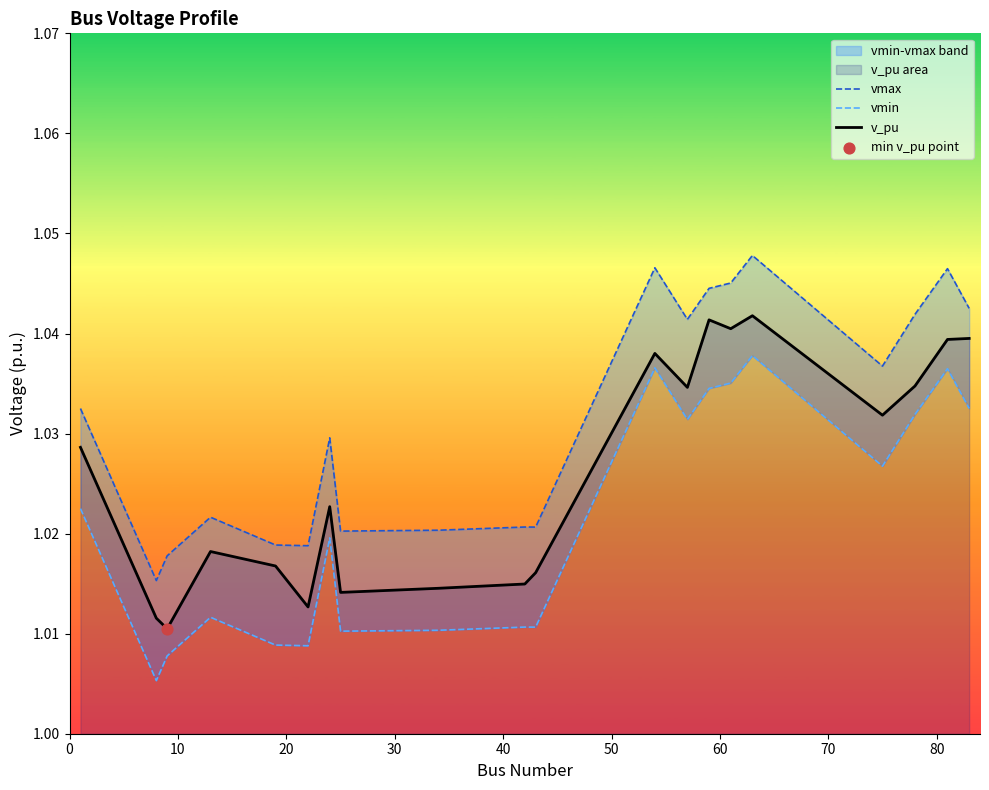

Which series has the largest total across all categories?

vmax